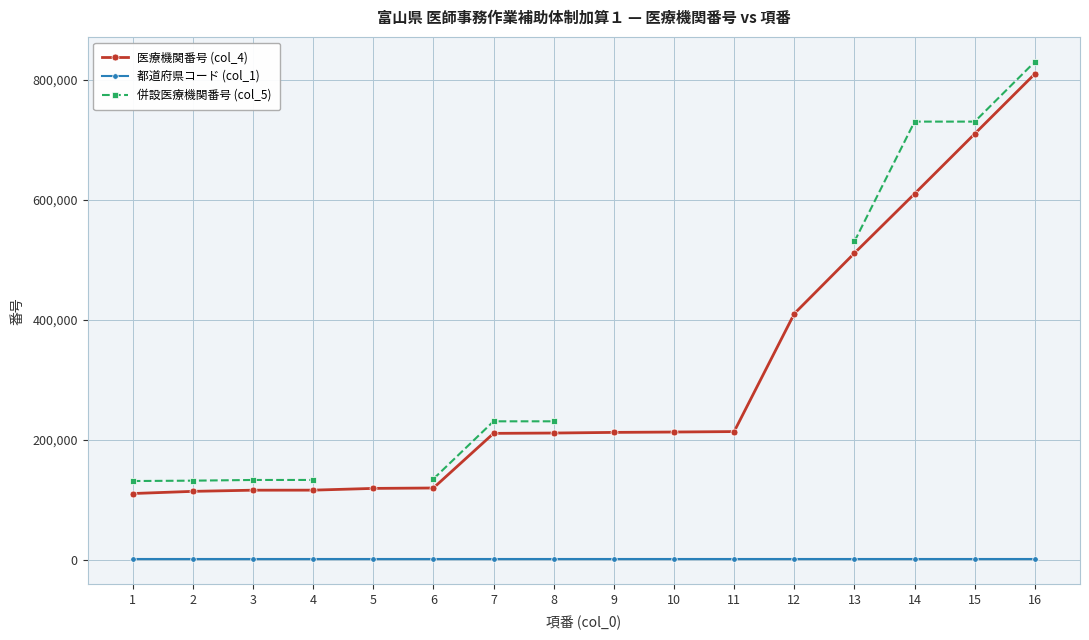

Is it true that 医療機関番号 (col_4) equals 410019.0 at 12?

True